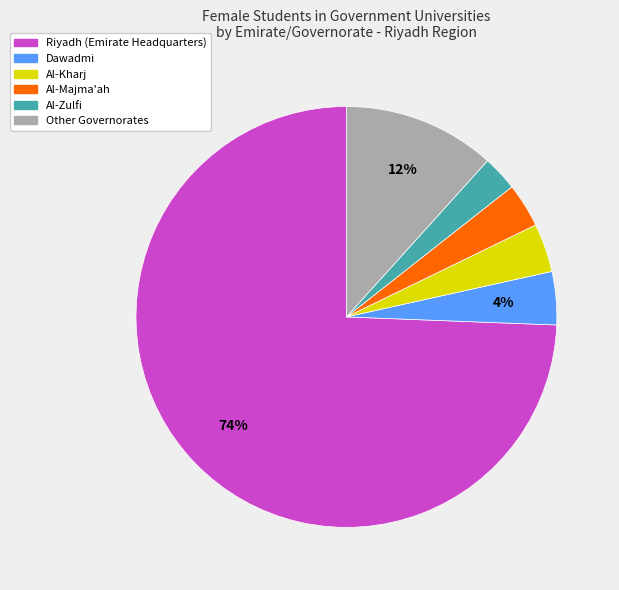

True or false: Other Governorates accounts for 12% of the total.

True